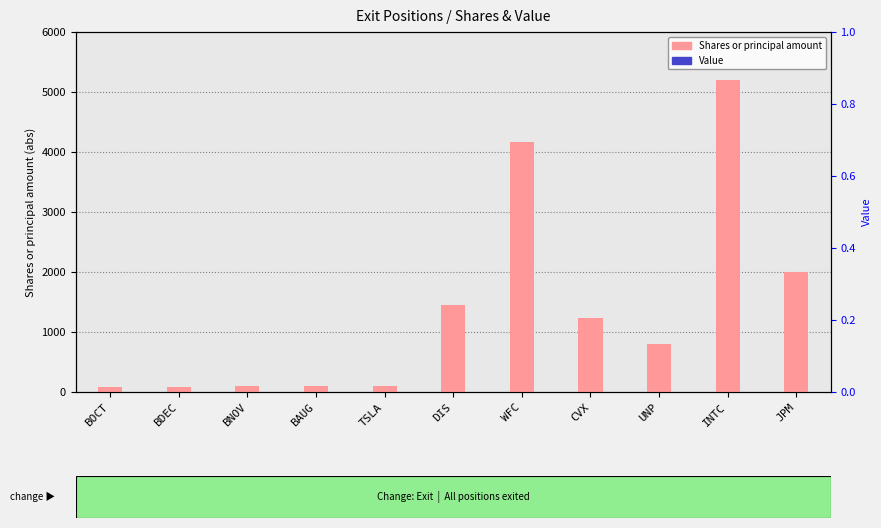

What are all the series names shown in the legend?

Shares or principal amount, Value